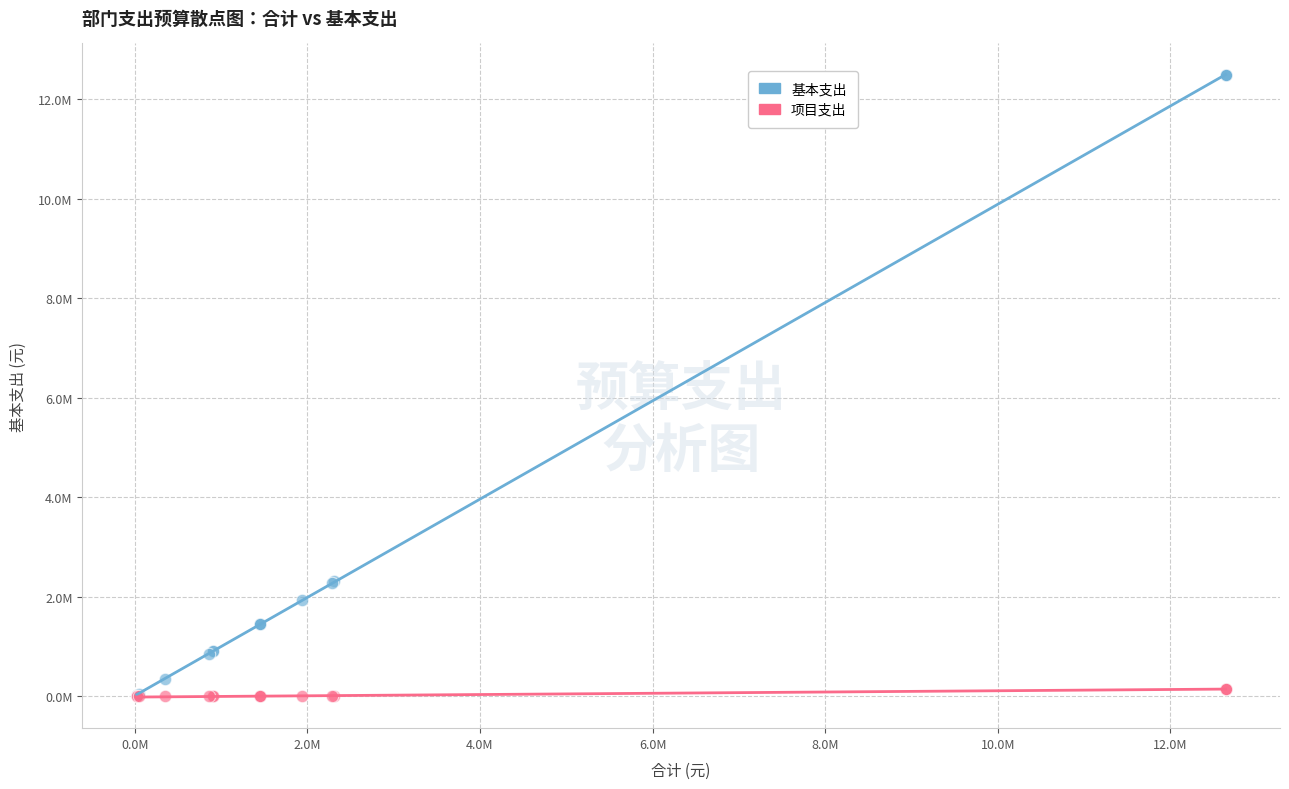

Which series has the widest spread of Y values?

基本支出